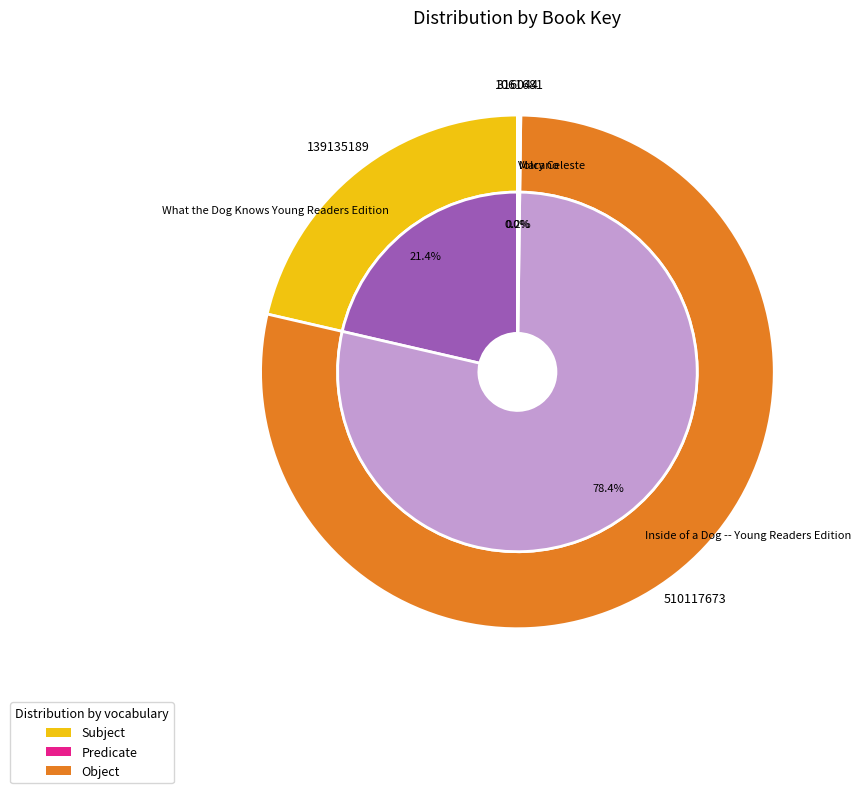

Does any single category account for the majority?

Yes